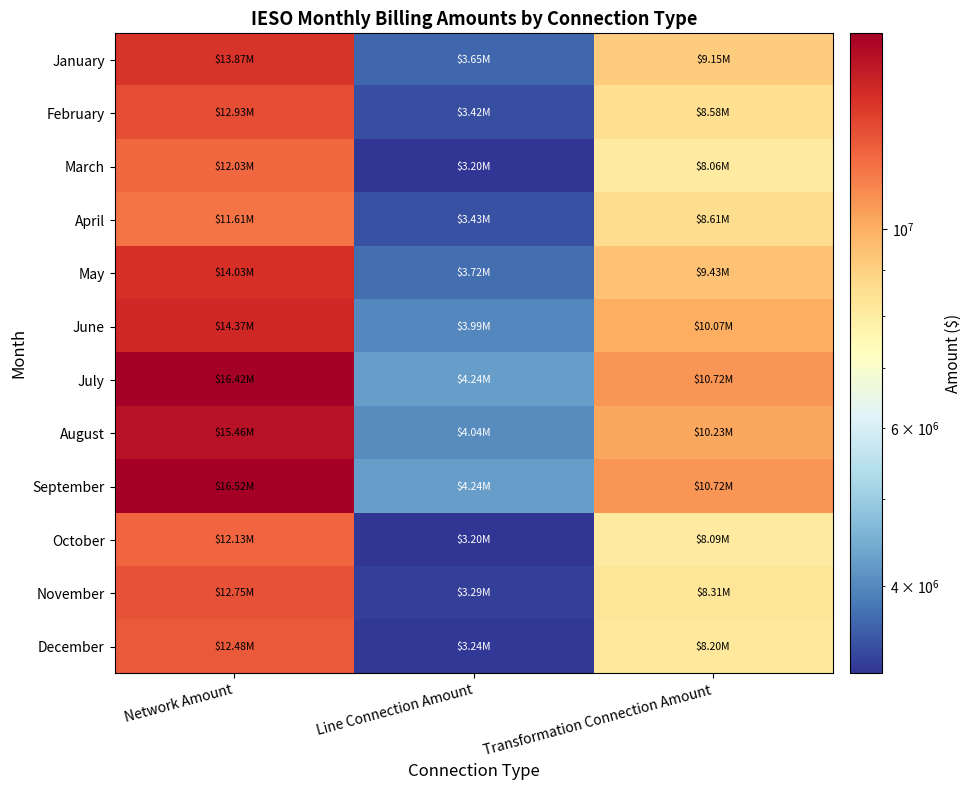

What is the difference between the highest and lowest values at Network Amount?

4909246.2